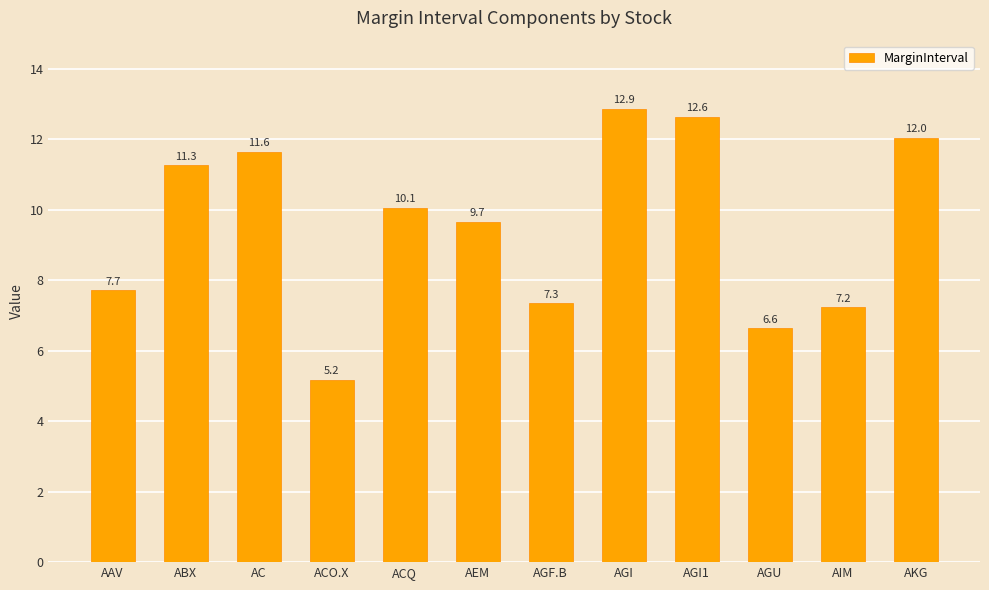

Reading left to right, transcribe all the data shown in this chart.

AAV=7.7	ABX=11.3	AC=11.6	ACO.X=5.2	ACQ=10.1	AEM=9.7	AGF.B=7.3	AGI=12.9	AGI1=12.6	AGU=6.6	AIM=7.2	AKG=12.0